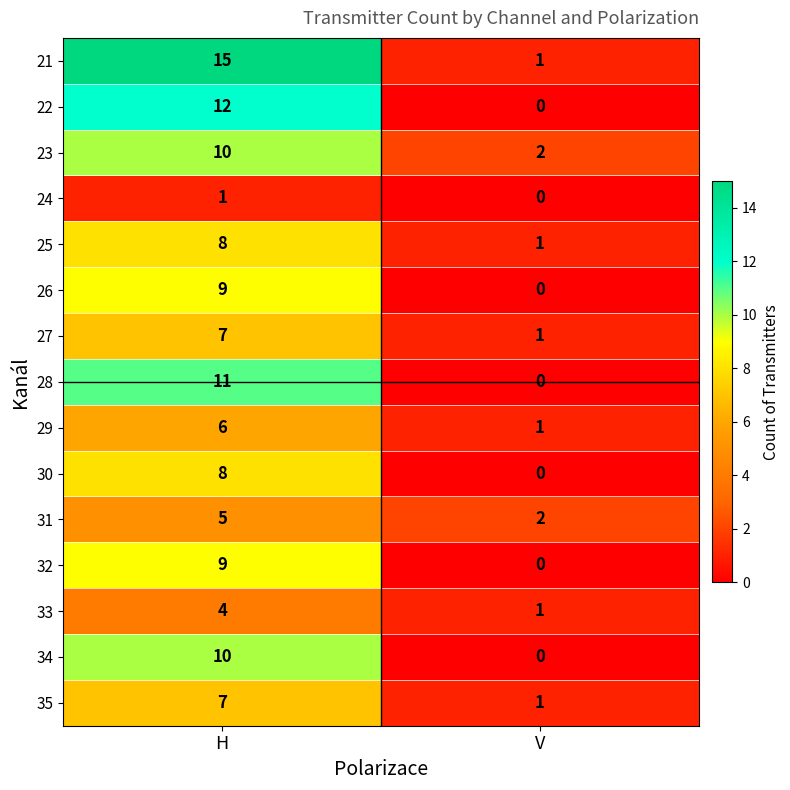

What is the difference between the maximum and minimum values in the 25 series?

7